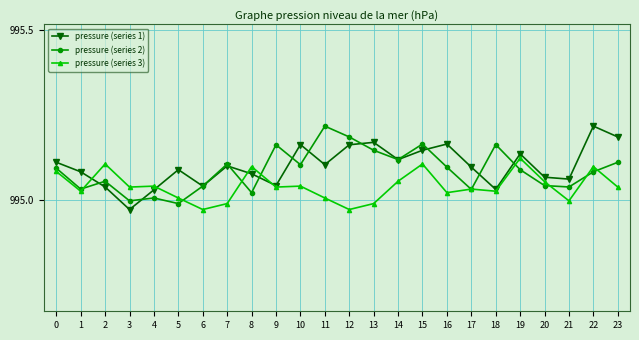

At 10, list the series in order from largest to smallest.

pressure (series 1), pressure (series 2), pressure (series 3)